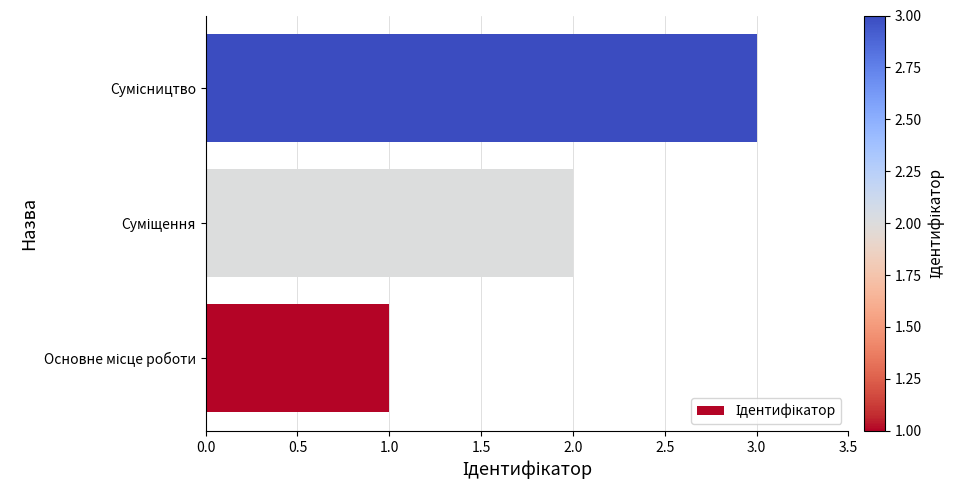

What is the maximum value shown in the chart?

3